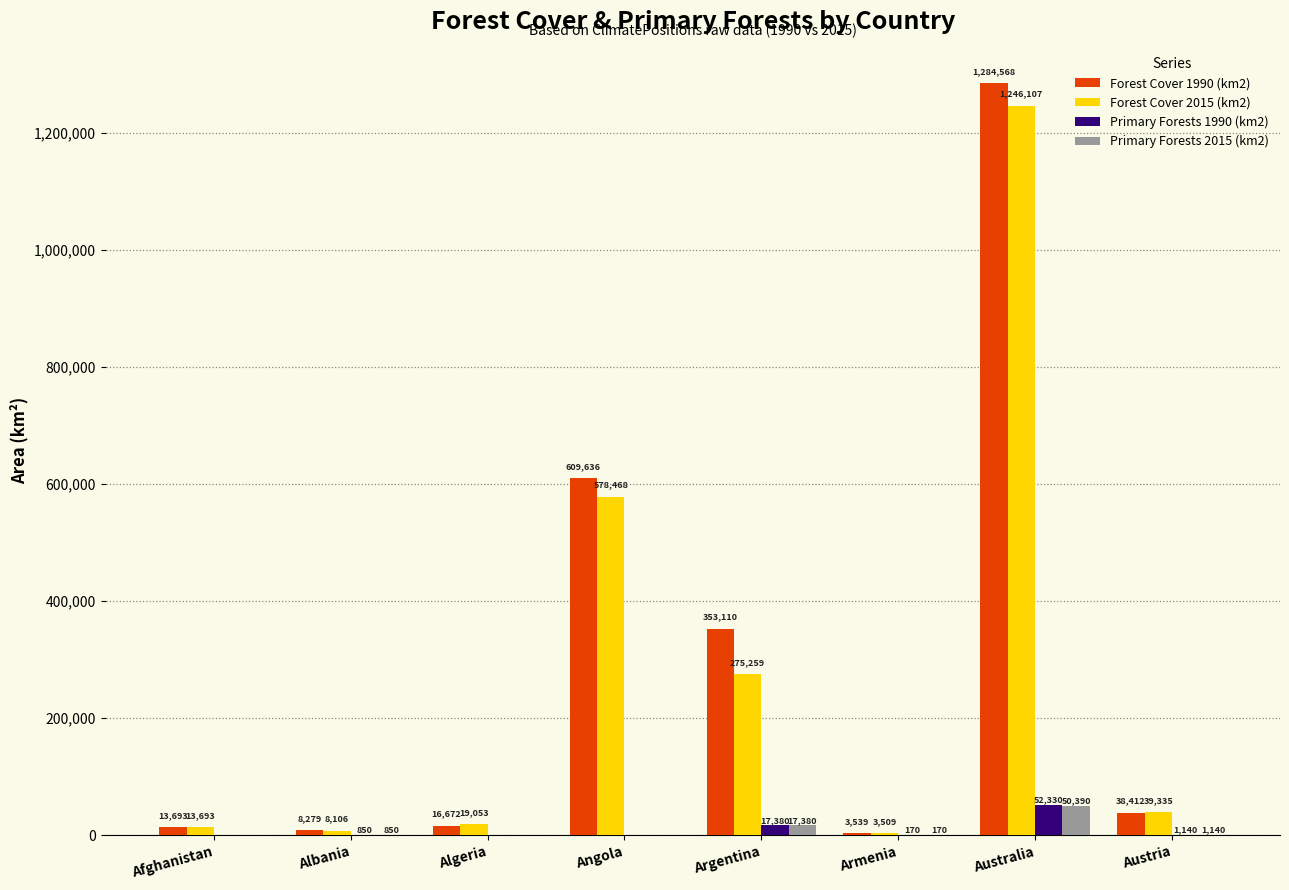

What are all the series names shown in the legend?

Forest Cover 1990 (km2), Forest Cover 2015 (km2), Primary Forests 1990 (km2), Primary Forests 2015 (km2)